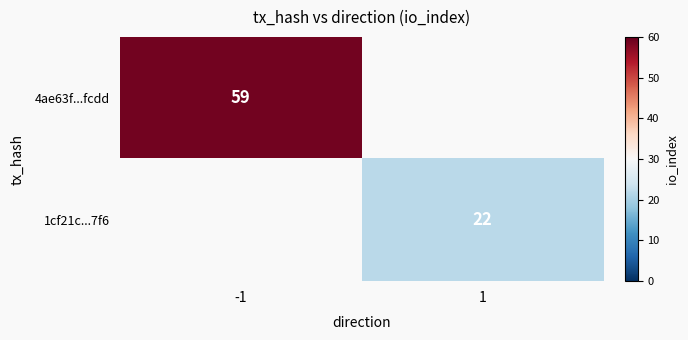

The 4ae63f...fcdd series shows 33 at -1. True or false?

False